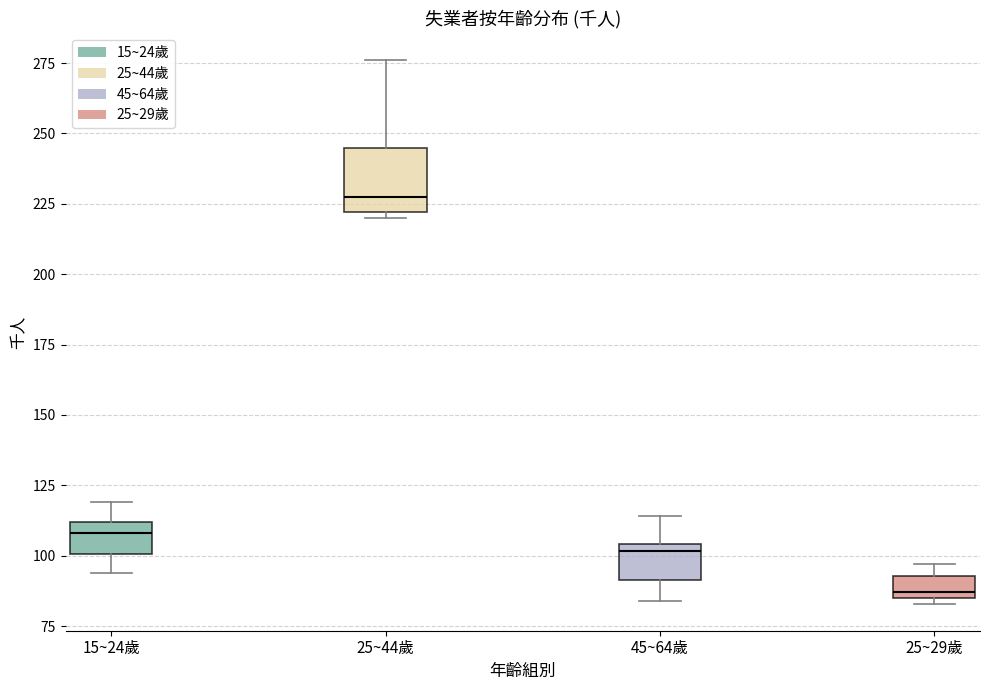

Where is the upper edge of the box for 25~29歲 on the y-axis? The values are not printed on the chart, so give them approximately, as read against the axis.

95